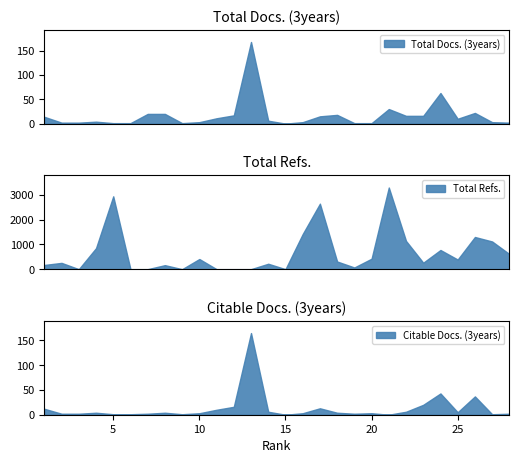

At which label does Citable Docs. (3years) first exceed 4?

1